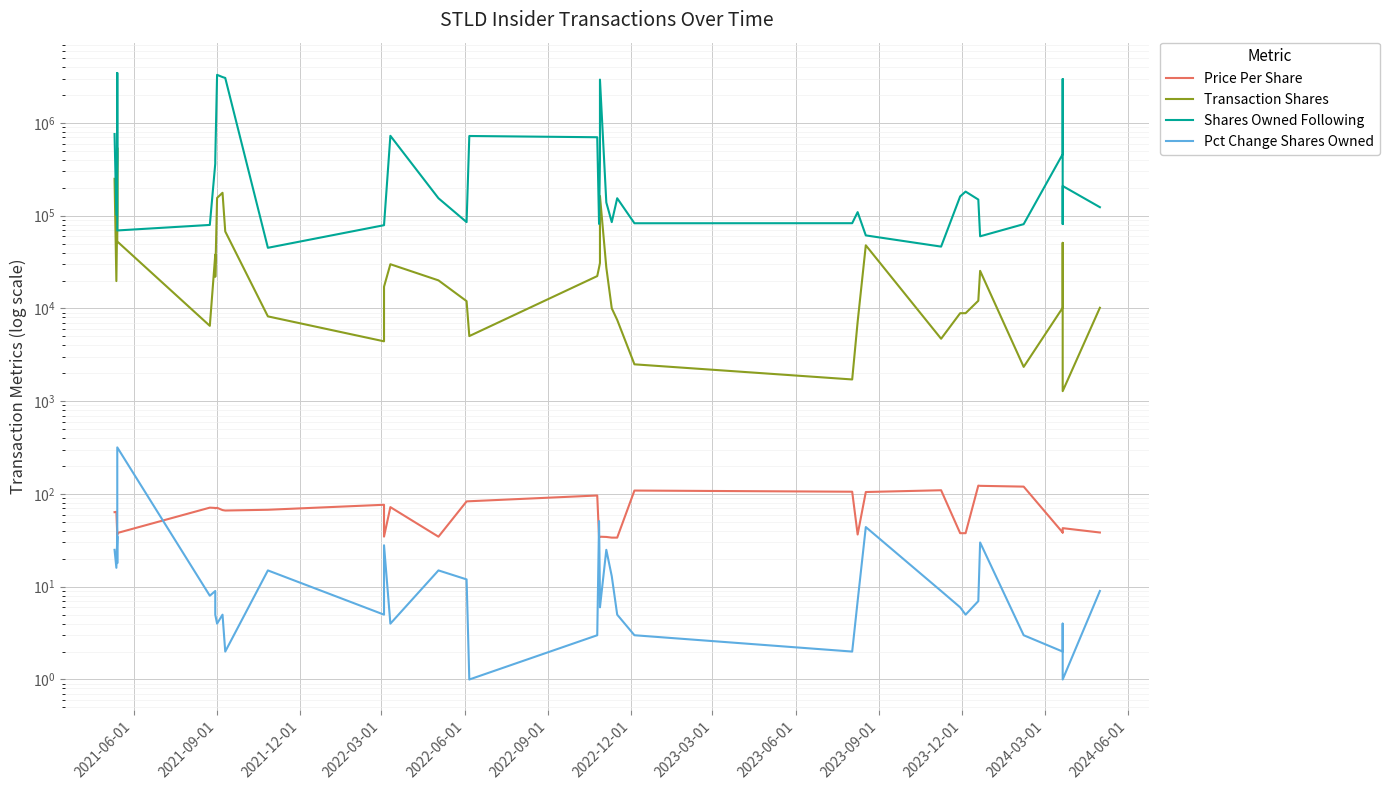

Reading right to left, what are all the values shown in this chart?

Price Per Share: 38.4	42.8	42.8	38.4	38.4	120.1	122.4	123.1	37.8	37.8	109.7	105.0	36.6	105.8	108.9	33.9	33.9	34.4	34.6	34.6	34.4	96.3	83.5	83.2	34.6	72.2	34.7	76.5	67.6	66.3	67.1	71.0	70.1	70.7	71.2	38.0	37.4	36.1	64.3	63.7
Transaction Shares: 10182.0	1284.0	3016.0	51015.0	10182.0	2346.0	25454.0	12113.0	8898.0	8898.0	4717.0	48000.0	7166.0	1717.0	2500.0	7536.0	10048.0	27629.0	163485.0	30957.0	27629.0	22347.0	5040.0	12000.0	20093.0	30000.0	17164.0	4425.0	8220.0	67686.0	176751.0	155563.0	21957.0	38043.0	6500.0	52766.0	537298.0	110021.0	19745.0	250000.0
Shares Owned Following: 123599.0	209169.0	81415.0	2975970.0	460882.0	81149.0	59989.0	149407.0	182051.0	161520.0	46462.0	61353.0	109353.0	83074.0	82965.0	154335.0	85338.0	138954.0	2934391.0	406616.0	81628.0	701704.0	724034.0	85338.0	154335.0	727378.0	79071.0	79071.0	45107.0	3058587.0	3126273.0	3303024.0	403204.0	365161.0	79577.0	69371.0	3458587.0	425161.0	102051.0	760041.0
Pct Change Shares Owned: 9.0	1.0	4.0	2.0	2.0	3.0	30.0	7.0	5.0	6.0	9.0	44.0	7.0	2.0	3.0	5.0	13.0	25.0	6.0	8.0	51.0	3.0	1.0	12.0	15.0	4.0	28.0	5.0	15.0	2.0	5.0	4.0	5.0	9.0	8.0	318.0	18.0	35.0	16.0	25.0